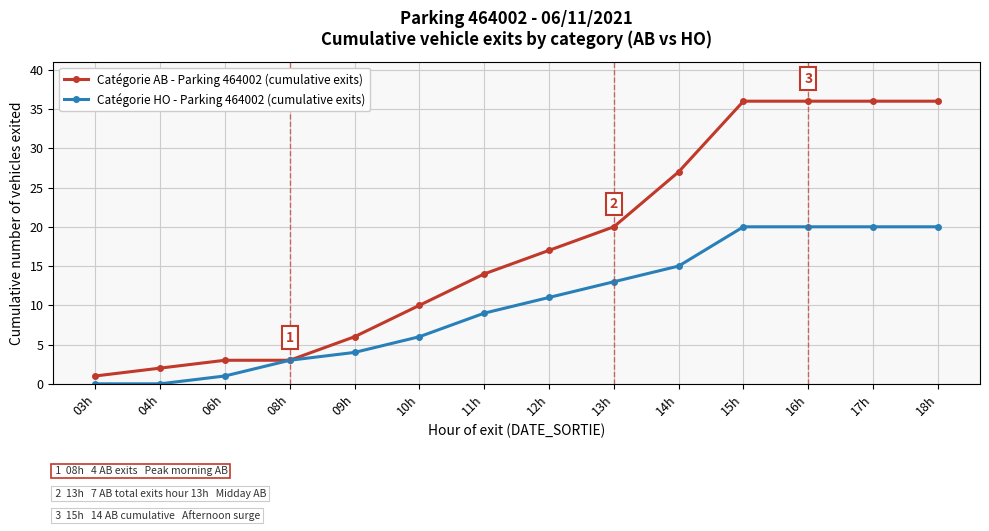

How many distinct data groups are displayed?

2